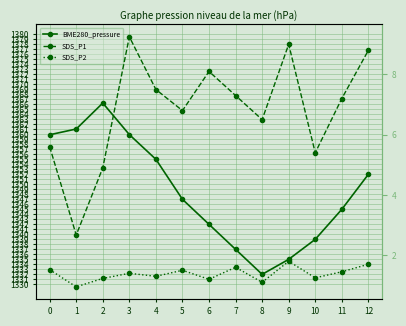

Which series changed the most between 5 and 6?

BME280_pressure